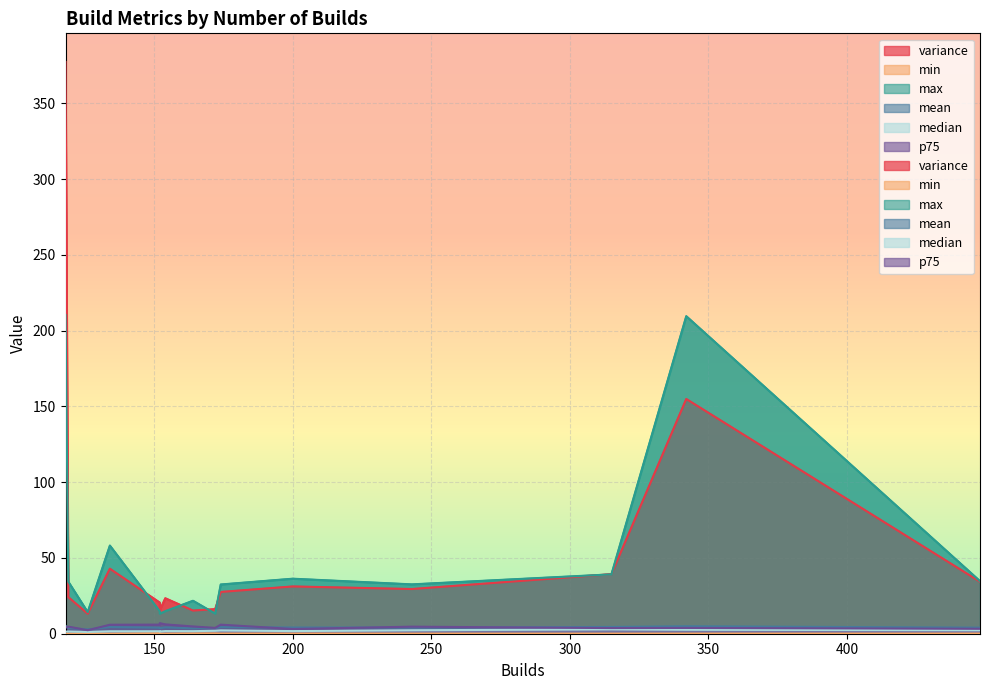

Rank the series by their maximum value, from highest to lowest.

variance, max, p75, mean, median, min